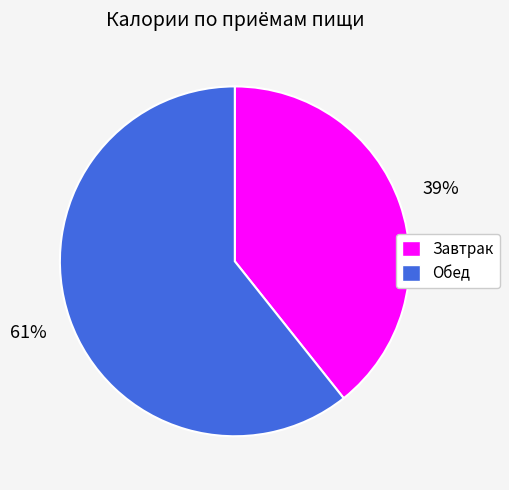

Which category accounts for the majority?

Обед